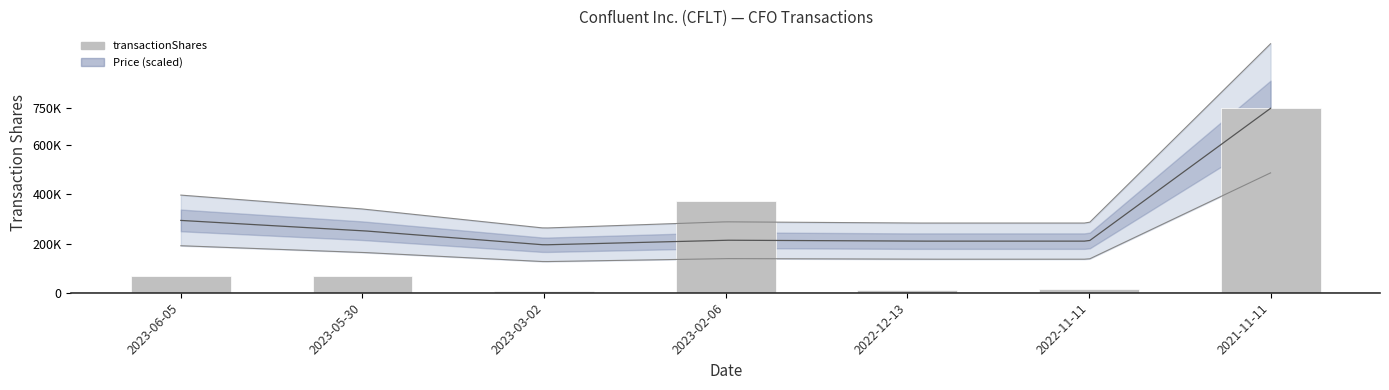

What position from the left is 2023-06-05?

1